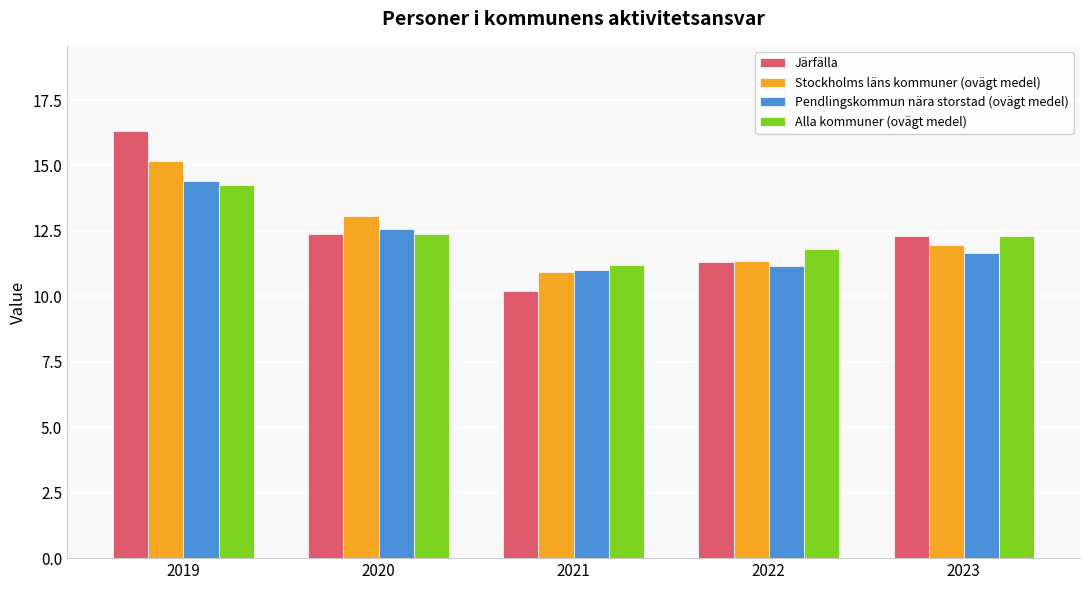

What is the minimum value for Järfälla?

10.2